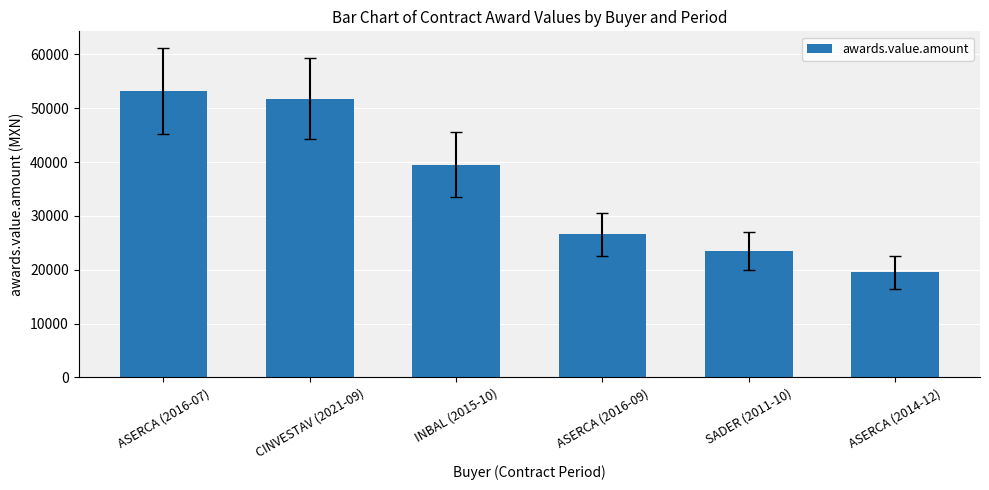

Are the bars grouped side by side (vs. stacked)?

No